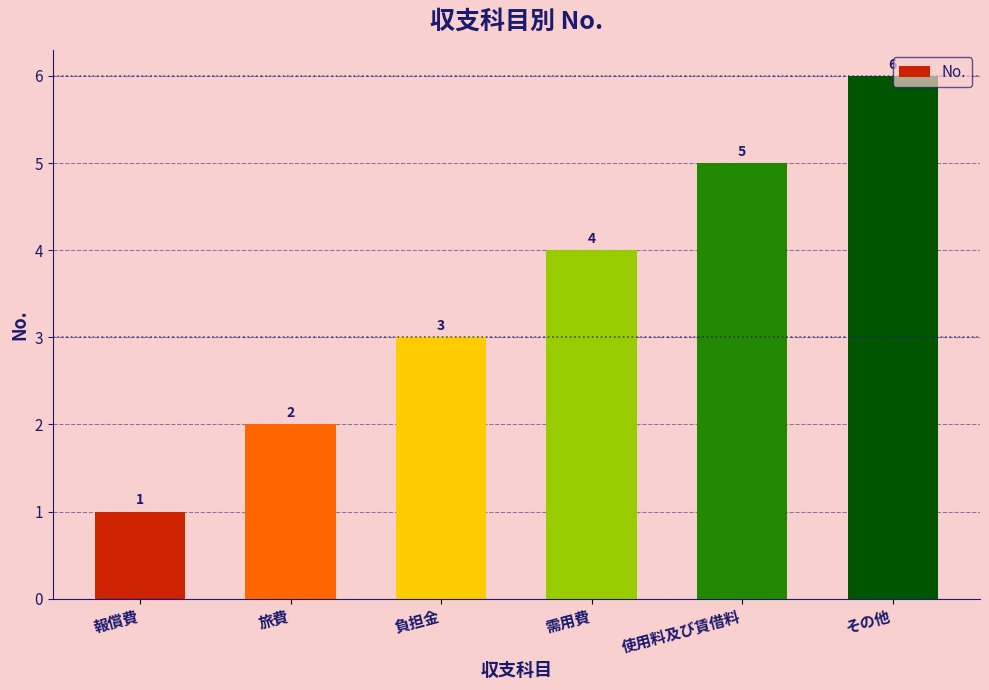

What is the difference between the second highest and minimum values?

4